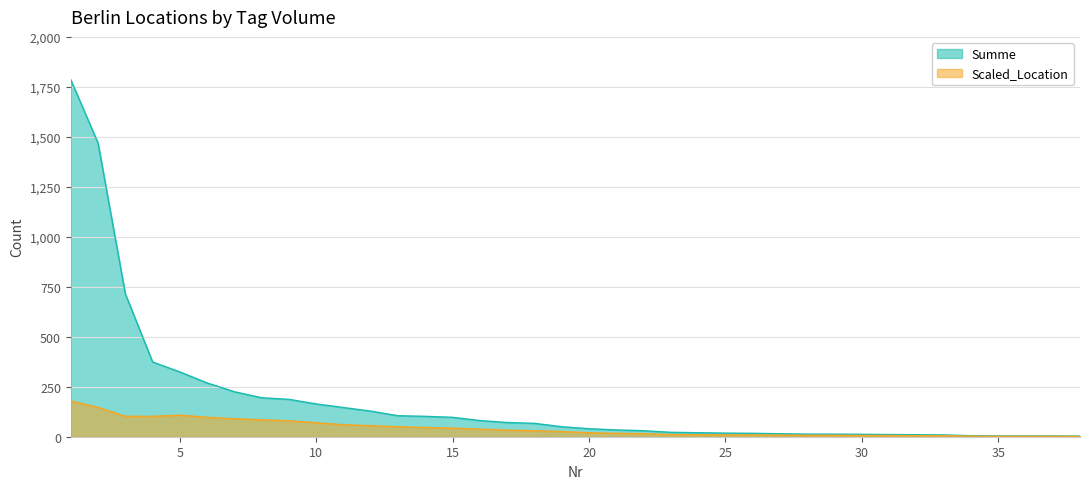

Is it true that Summe equals 128 at 12?

True